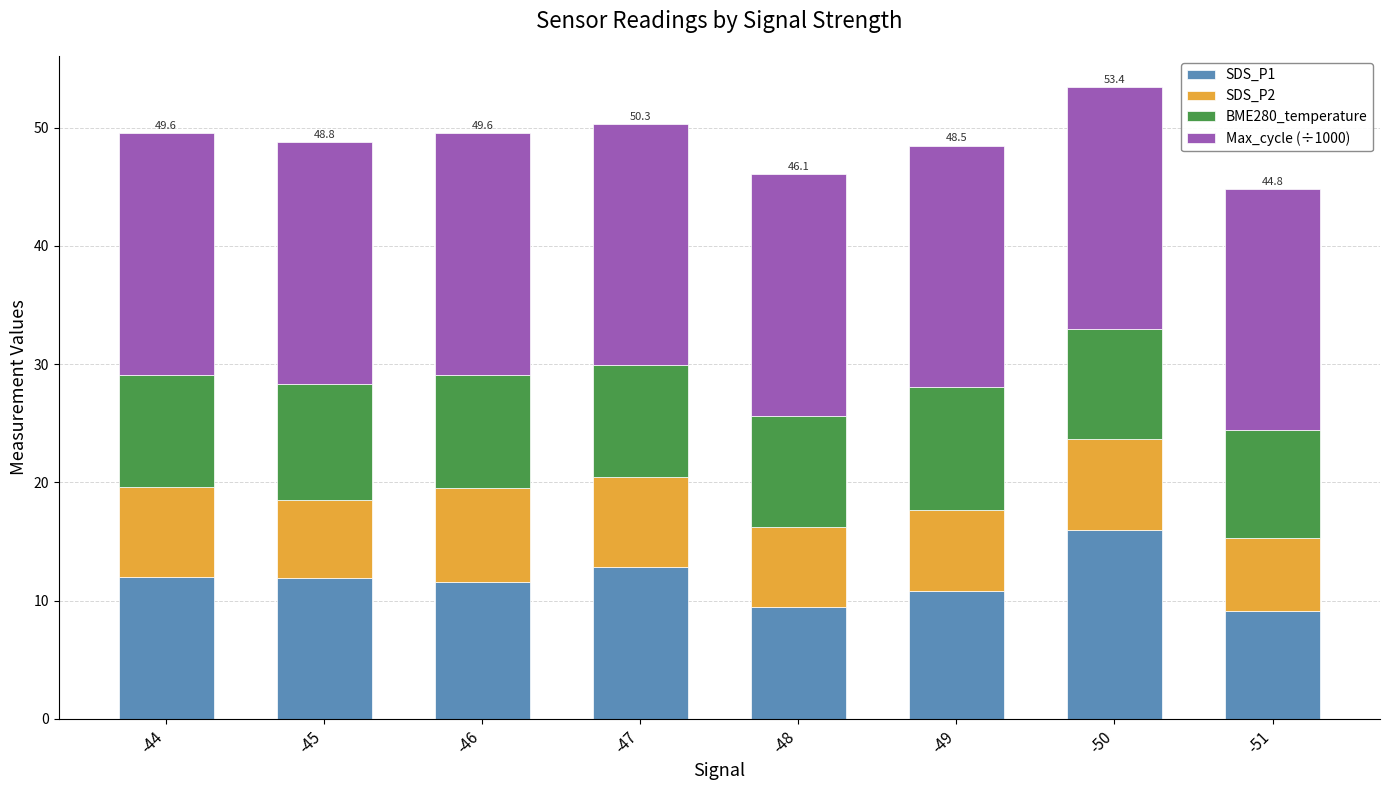

The SDS_P1 series shows 7.2 at -44. True or false?

False